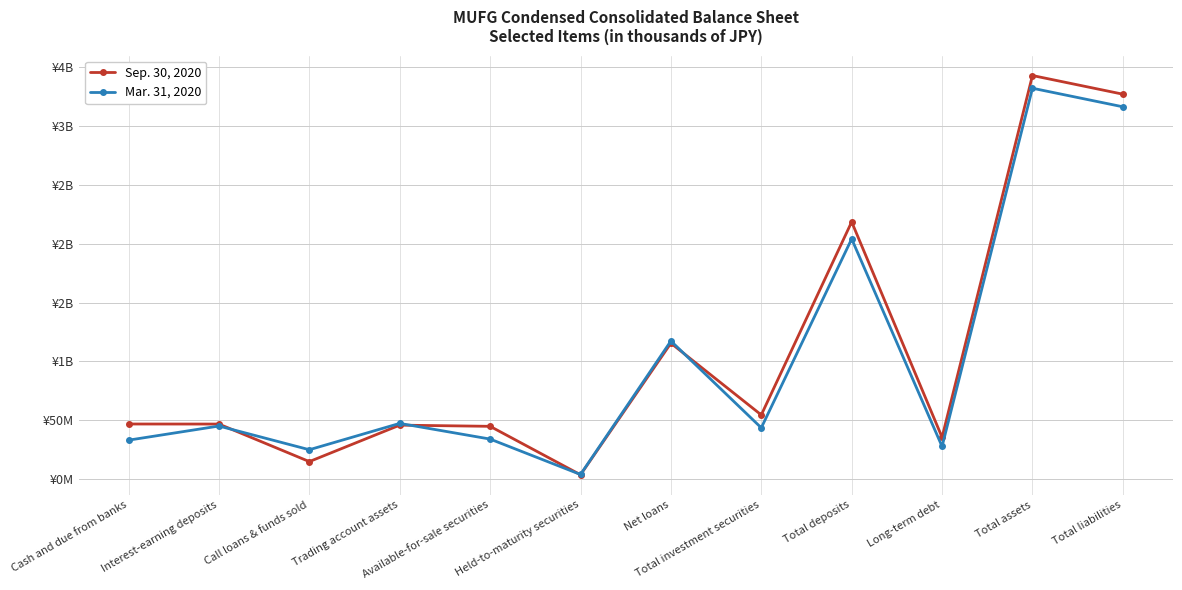

What is the total value across all series at Total liabilities?

642714915